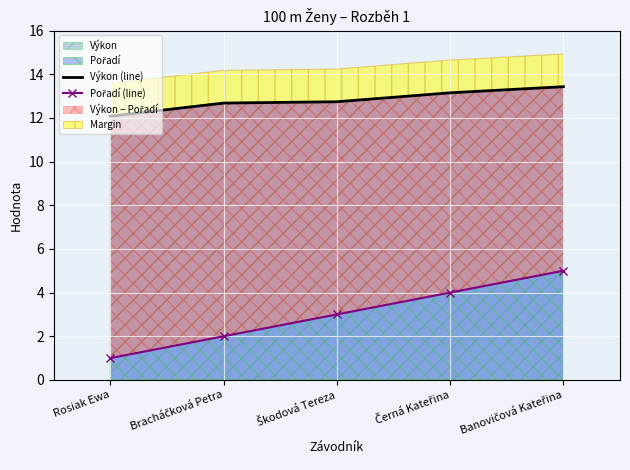

What value does the Výkon series have at Rosiak Ewa?

12.1